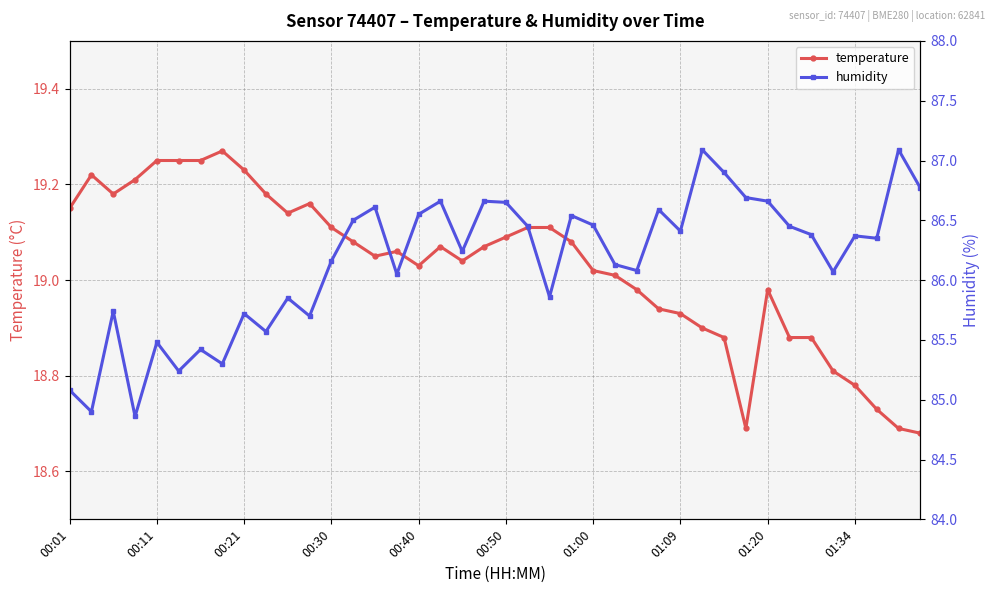

True or false: temperature and humidity cross at least once.

False